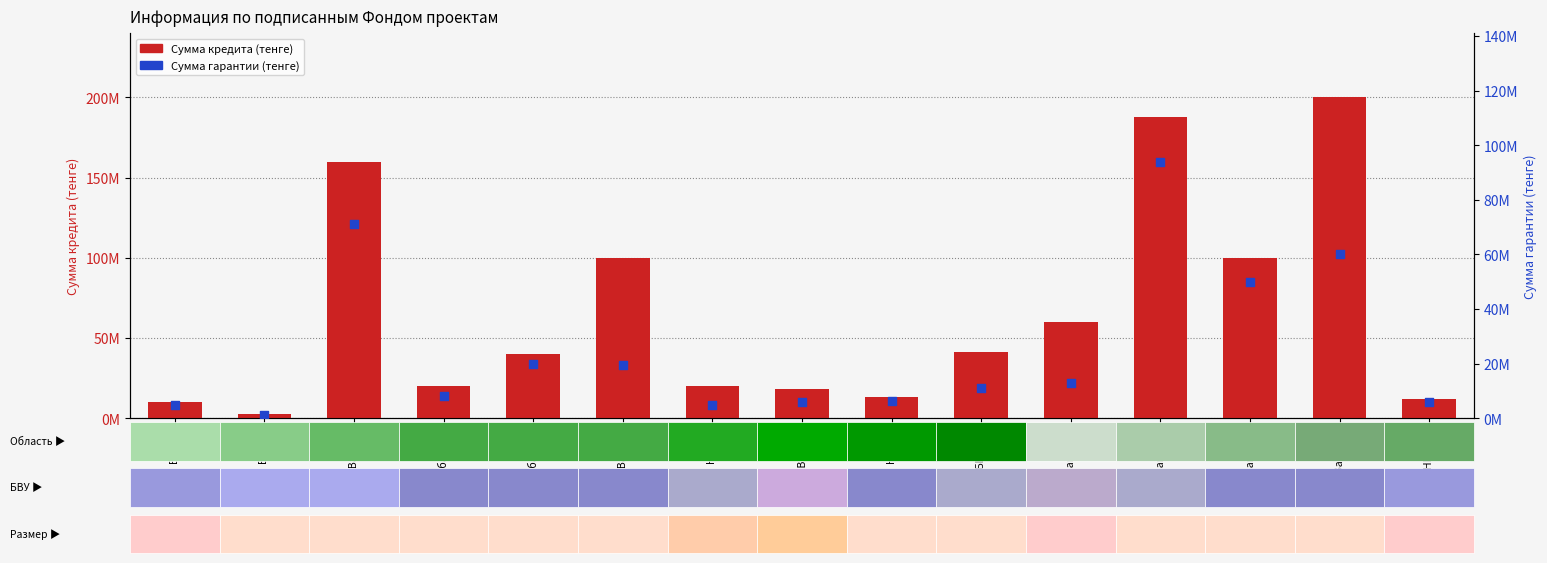

What are all the series names shown in the legend?

Сумма кредита (тенге), Сумма гарантии (тенге)